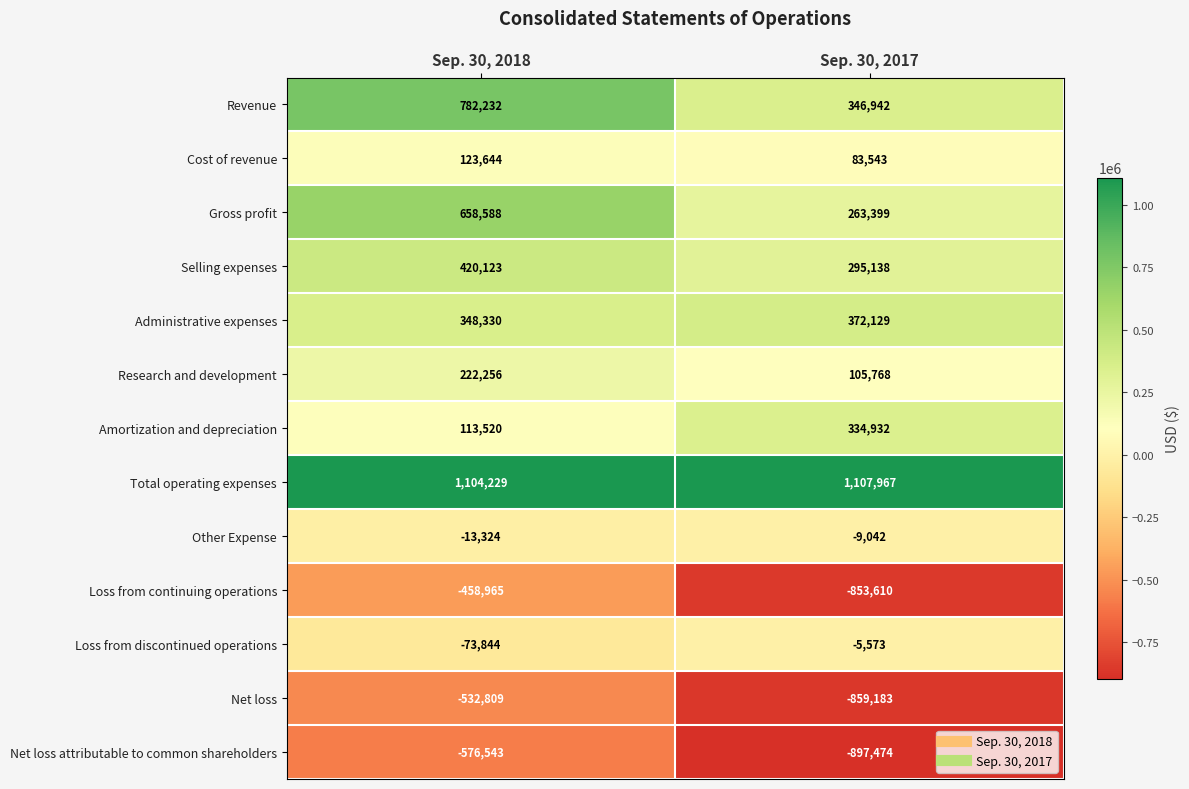

The value of Revenue at Sep. 30, 2017 is 346942. True or false?

True